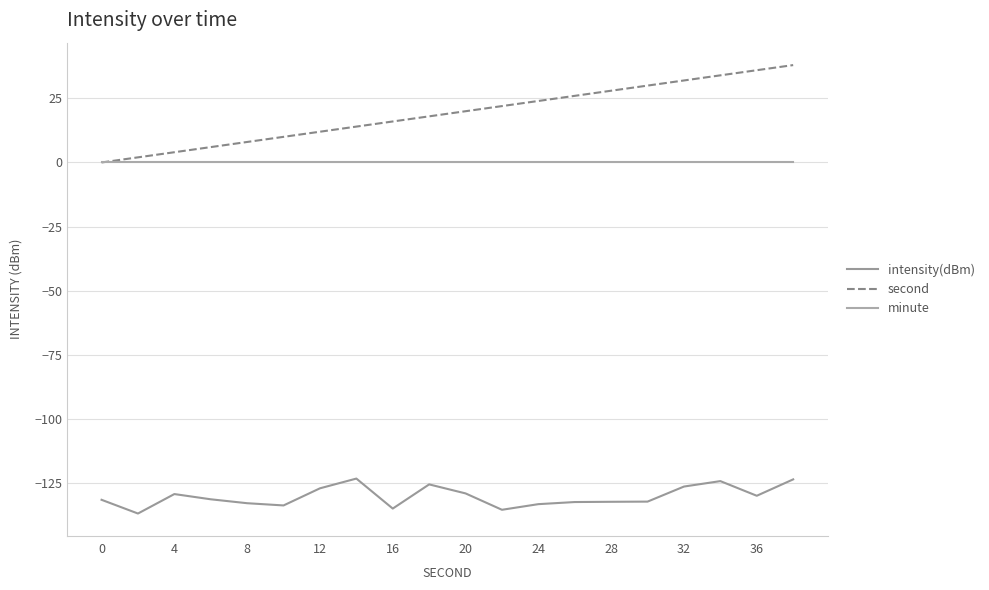

What is the minimum value shown in the chart?

-137.0